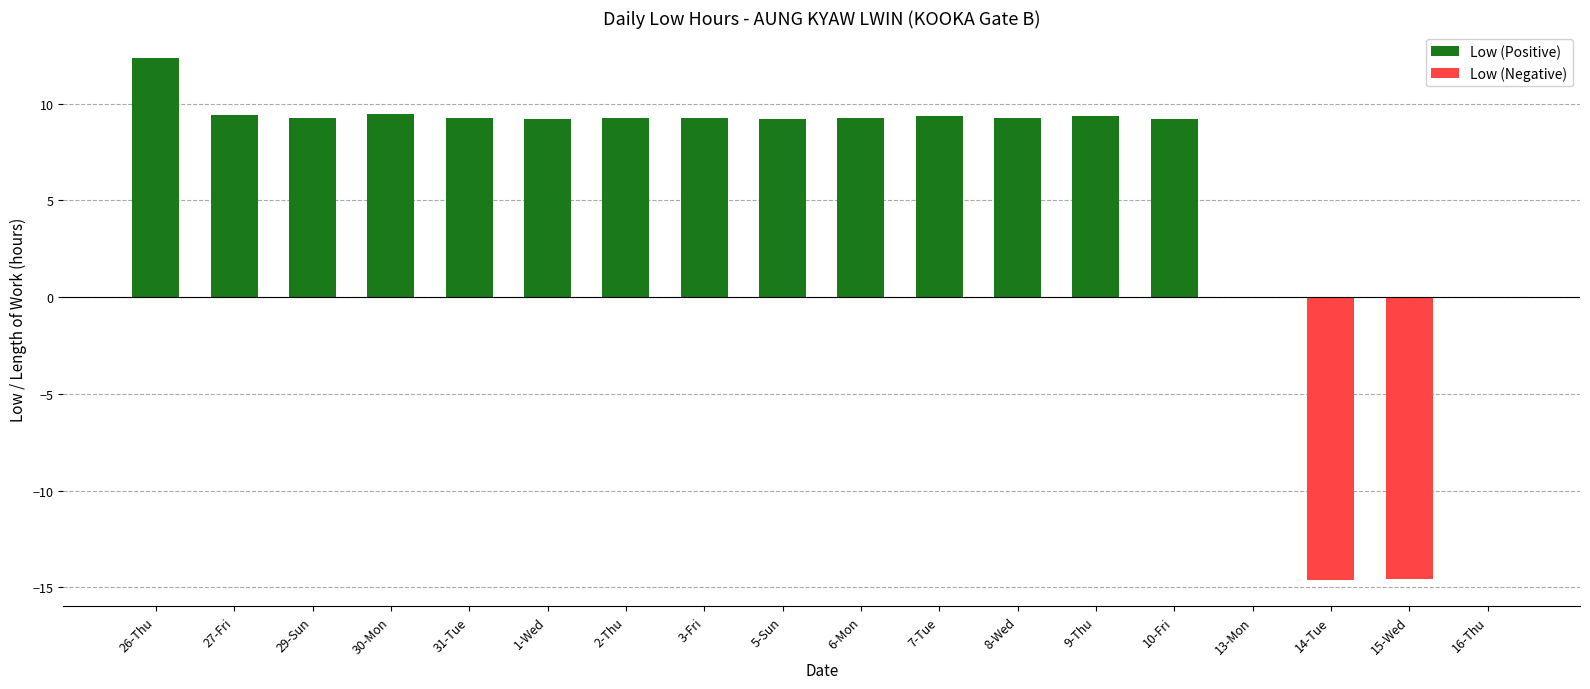

Reading left to right, what are all the values shown in this chart?

26-Thu=12.4	27-Fri=9.4	29-Sun=9.3	30-Mon=9.5	31-Tue=9.3	1-Wed=9.2	2-Thu=9.3	3-Fri=9.2	5-Sun=9.2	6-Mon=9.3	7-Tue=9.4	8-Wed=9.2	9-Thu=9.4	10-Fri=9.2	13-Mon=0.0	14-Tue=-14.6	15-Wed=-14.6	16-Thu=0.0